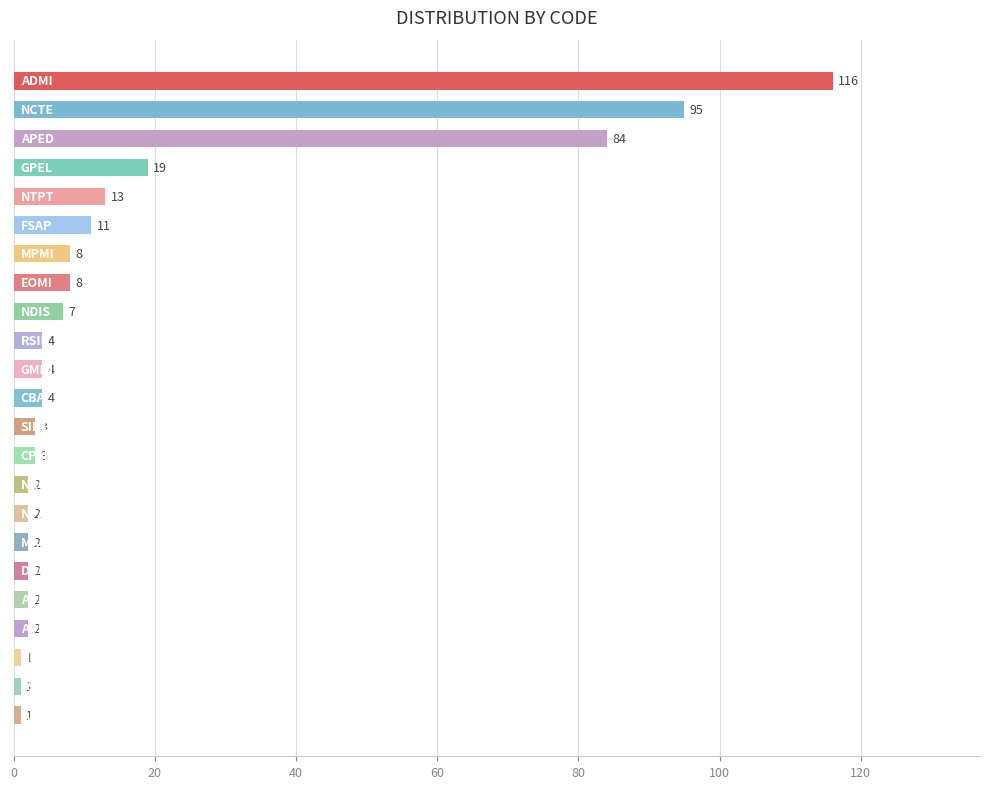

Reading top to bottom, transcribe all the data shown in this chart.

116	95	84	19	13	11	8	8	7	4	4	4	3	3	2	2	2	2	2	2	1	1	1